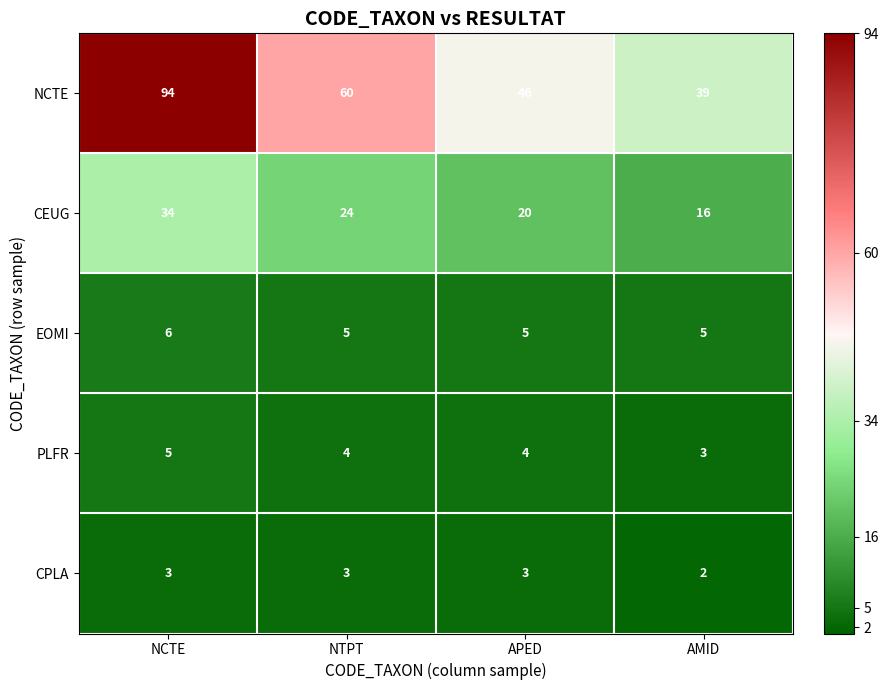

Reading right to left, list all the values displayed in this chart.

NCTE: AMID=39	APED=46	NTPT=60	NCTE=94
CEUG: AMID=16	APED=20	NTPT=24	NCTE=34
EOMI: AMID=5	APED=5	NTPT=5	NCTE=6
PLFR: AMID=3	APED=4	NTPT=4	NCTE=5
CPLA: AMID=2	APED=3	NTPT=3	NCTE=3